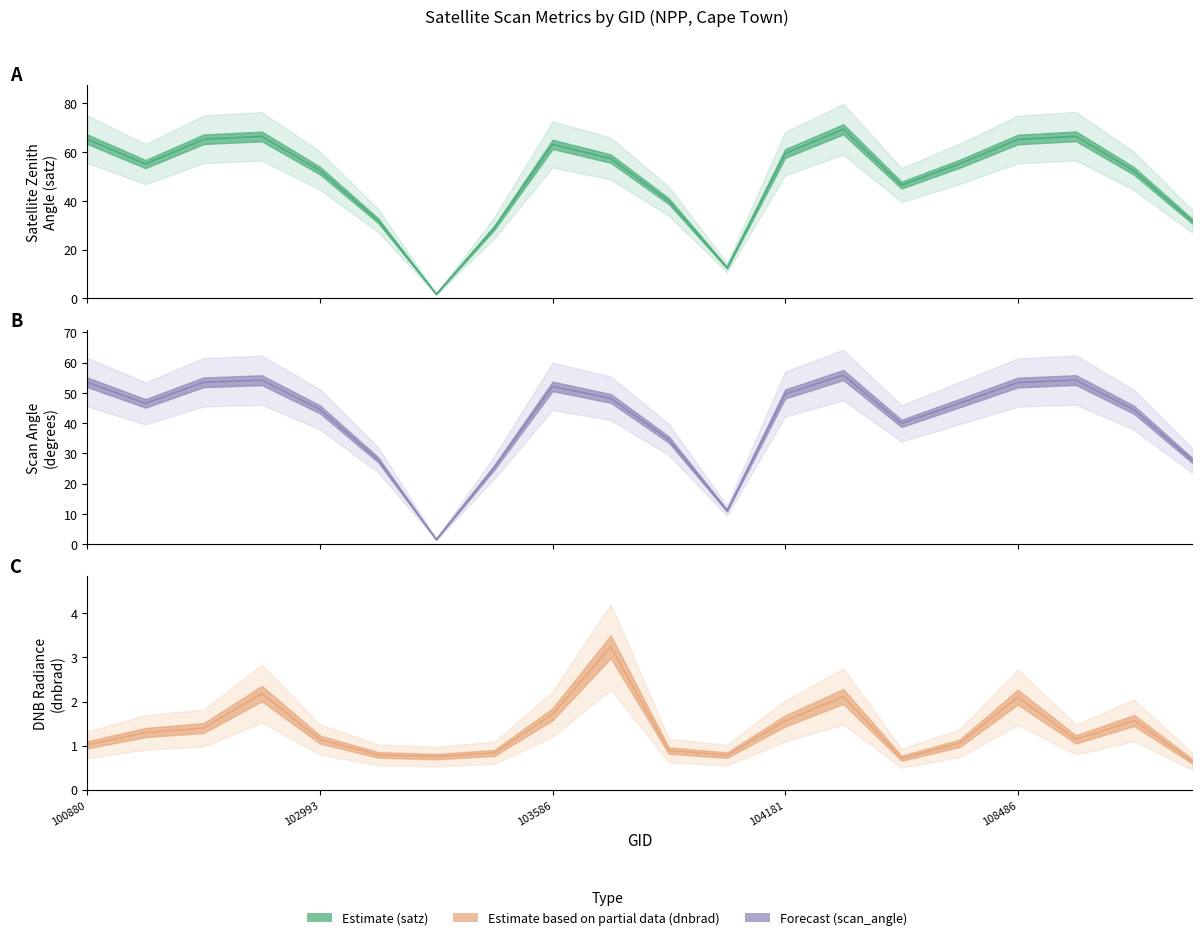

At which label does satz first exceed 55?

100880